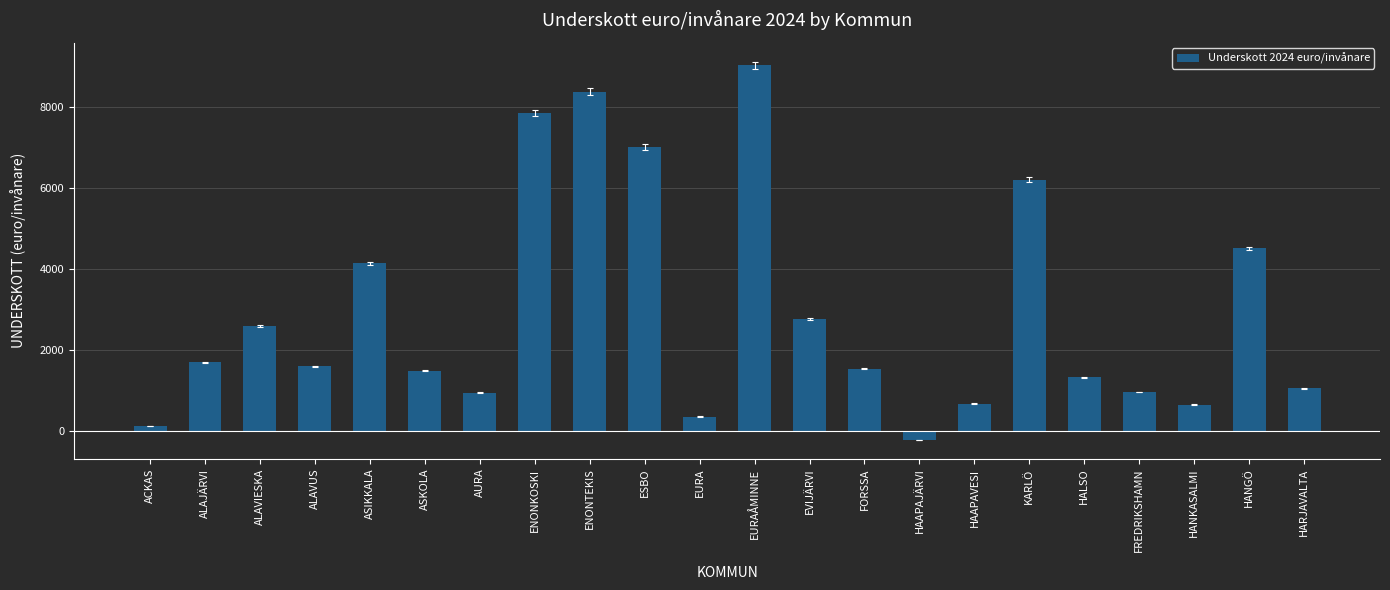

Approximately how many times larger is the value at ALAVUS compared to ALAJÄRVI?

0.9